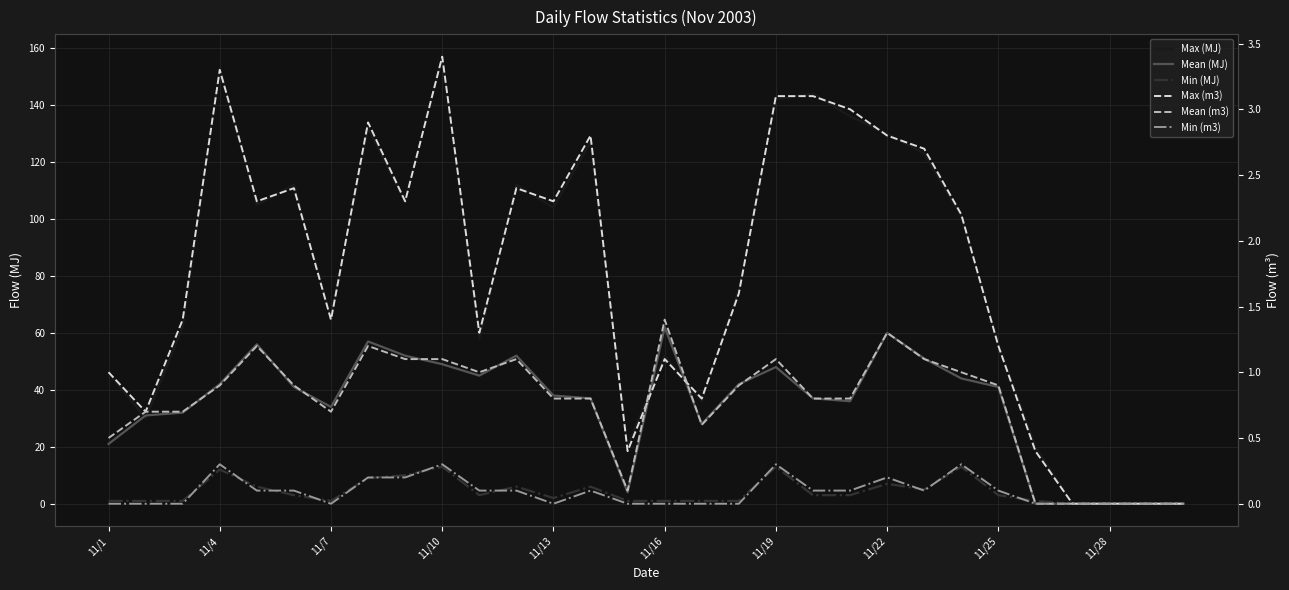

What is the sum of all Max (m3) values?

52.3